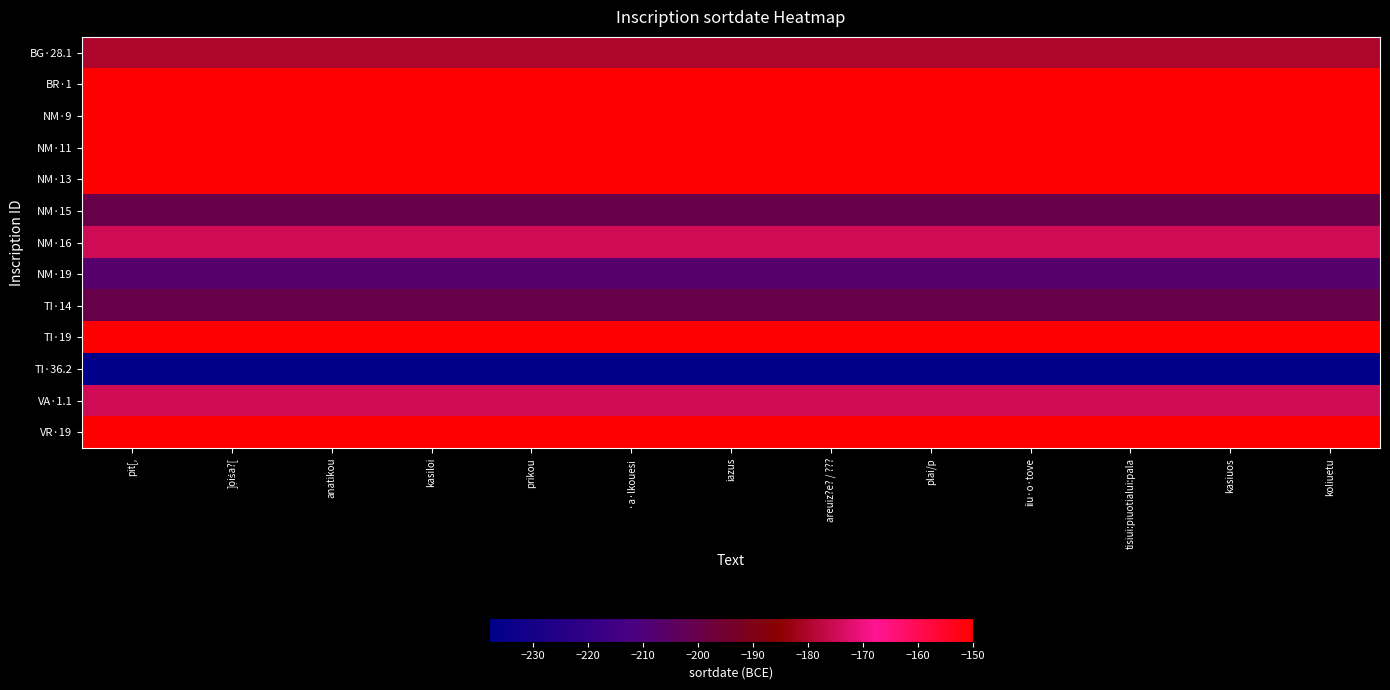

Reading left to right, what are all the values shown in this chart?

BG·28.1: pit[,=-180	]ọiśa?[=-180	anatikou=-180	kasiloi=-180	prikou=-180	·a·lkouesi=-180	iazus=-180	areuiz?e? / ???=-180	plai/p=-180	iiu·o·tove=-180	tisiui:piuotialui:pala=-180	kasiuos=-180	koliuetu=-180
BR·1: pit[,=-150	]ọiśa?[=-150	anatikou=-150	kasiloi=-150	prikou=-150	·a·lkouesi=-150	iazus=-150	areuiz?e? / ???=-150	plai/p=-150	iiu·o·tove=-150	tisiui:piuotialui:pala=-150	kasiuos=-150	koliuetu=-150
NM·9: pit[,=-150	]ọiśa?[=-150	anatikou=-150	kasiloi=-150	prikou=-150	·a·lkouesi=-150	iazus=-150	areuiz?e? / ???=-150	plai/p=-150	iiu·o·tove=-150	tisiui:piuotialui:pala=-150	kasiuos=-150	koliuetu=-150
NM·11: pit[,=-150	]ọiśa?[=-150	anatikou=-150	kasiloi=-150	prikou=-150	·a·lkouesi=-150	iazus=-150	areuiz?e? / ???=-150	plai/p=-150	iiu·o·tove=-150	tisiui:piuotialui:pala=-150	kasiuos=-150	koliuetu=-150
NM·13: pit[,=-150	]ọiśa?[=-150	anatikou=-150	kasiloi=-150	prikou=-150	·a·lkouesi=-150	iazus=-150	areuiz?e? / ???=-150	plai/p=-150	iiu·o·tove=-150	tisiui:piuotialui:pala=-150	kasiuos=-150	koliuetu=-150
NM·15: pit[,=-200	]ọiśa?[=-200	anatikou=-200	kasiloi=-200	prikou=-200	·a·lkouesi=-200	iazus=-200	areuiz?e? / ???=-200	plai/p=-200	iiu·o·tove=-200	tisiui:piuotialui:pala=-200	kasiuos=-200	koliuetu=-200
NM·16: pit[,=-175	]ọiśa?[=-175	anatikou=-175	kasiloi=-175	prikou=-175	·a·lkouesi=-175	iazus=-175	areuiz?e? / ???=-175	plai/p=-175	iiu·o·tove=-175	tisiui:piuotialui:pala=-175	kasiuos=-175	koliuetu=-175
NM·19: pit[,=-207	]ọiśa?[=-207	anatikou=-207	kasiloi=-207	prikou=-207	·a·lkouesi=-207	iazus=-207	areuiz?e? / ???=-207	plai/p=-207	iiu·o·tove=-207	tisiui:piuotialui:pala=-207	kasiuos=-207	koliuetu=-207
TI·14: pit[,=-200	]ọiśa?[=-200	anatikou=-200	kasiloi=-200	prikou=-200	·a·lkouesi=-200	iazus=-200	areuiz?e? / ???=-200	plai/p=-200	iiu·o·tove=-200	tisiui:piuotialui:pala=-200	kasiuos=-200	koliuetu=-200
TI·19: pit[,=-150	]ọiśa?[=-150	anatikou=-150	kasiloi=-150	prikou=-150	·a·lkouesi=-150	iazus=-150	areuiz?e? / ???=-150	plai/p=-150	iiu·o·tove=-150	tisiui:piuotialui:pala=-150	kasiuos=-150	koliuetu=-150
TI·36.2: pit[,=-238	]ọiśa?[=-238	anatikou=-238	kasiloi=-238	prikou=-238	·a·lkouesi=-238	iazus=-238	areuiz?e? / ???=-238	plai/p=-238	iiu·o·tove=-238	tisiui:piuotialui:pala=-238	kasiuos=-238	koliuetu=-238
VA·1.1: pit[,=-175	]ọiśa?[=-175	anatikou=-175	kasiloi=-175	prikou=-175	·a·lkouesi=-175	iazus=-175	areuiz?e? / ???=-175	plai/p=-175	iiu·o·tove=-175	tisiui:piuotialui:pala=-175	kasiuos=-175	koliuetu=-175
VR·19: pit[,=-150	]ọiśa?[=-150	anatikou=-150	kasiloi=-150	prikou=-150	·a·lkouesi=-150	iazus=-150	areuiz?e? / ???=-150	plai/p=-150	iiu·o·tove=-150	tisiui:piuotialui:pala=-150	kasiuos=-150	koliuetu=-150